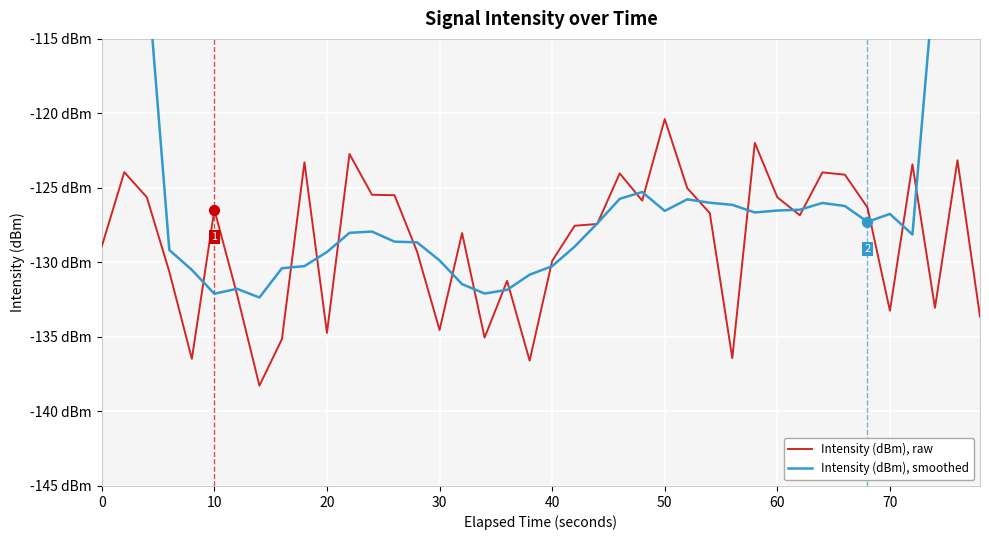

What are all the series names shown in the legend?

Intensity (dBm), raw, Intensity (dBm), smoothed